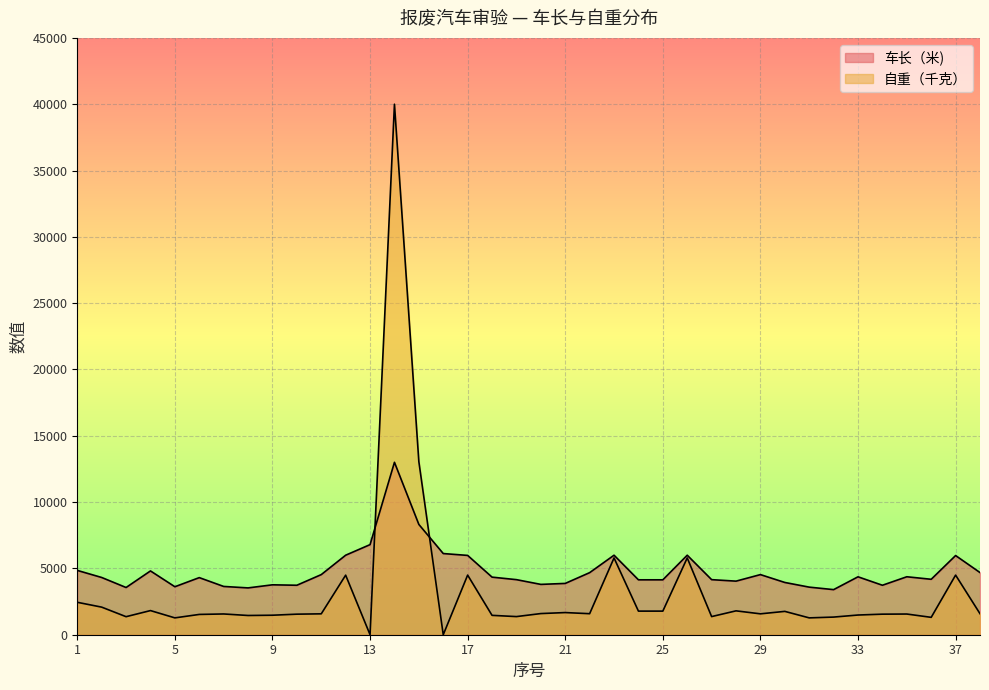

What is the approximate value of 自重（千克） at 5?

1270